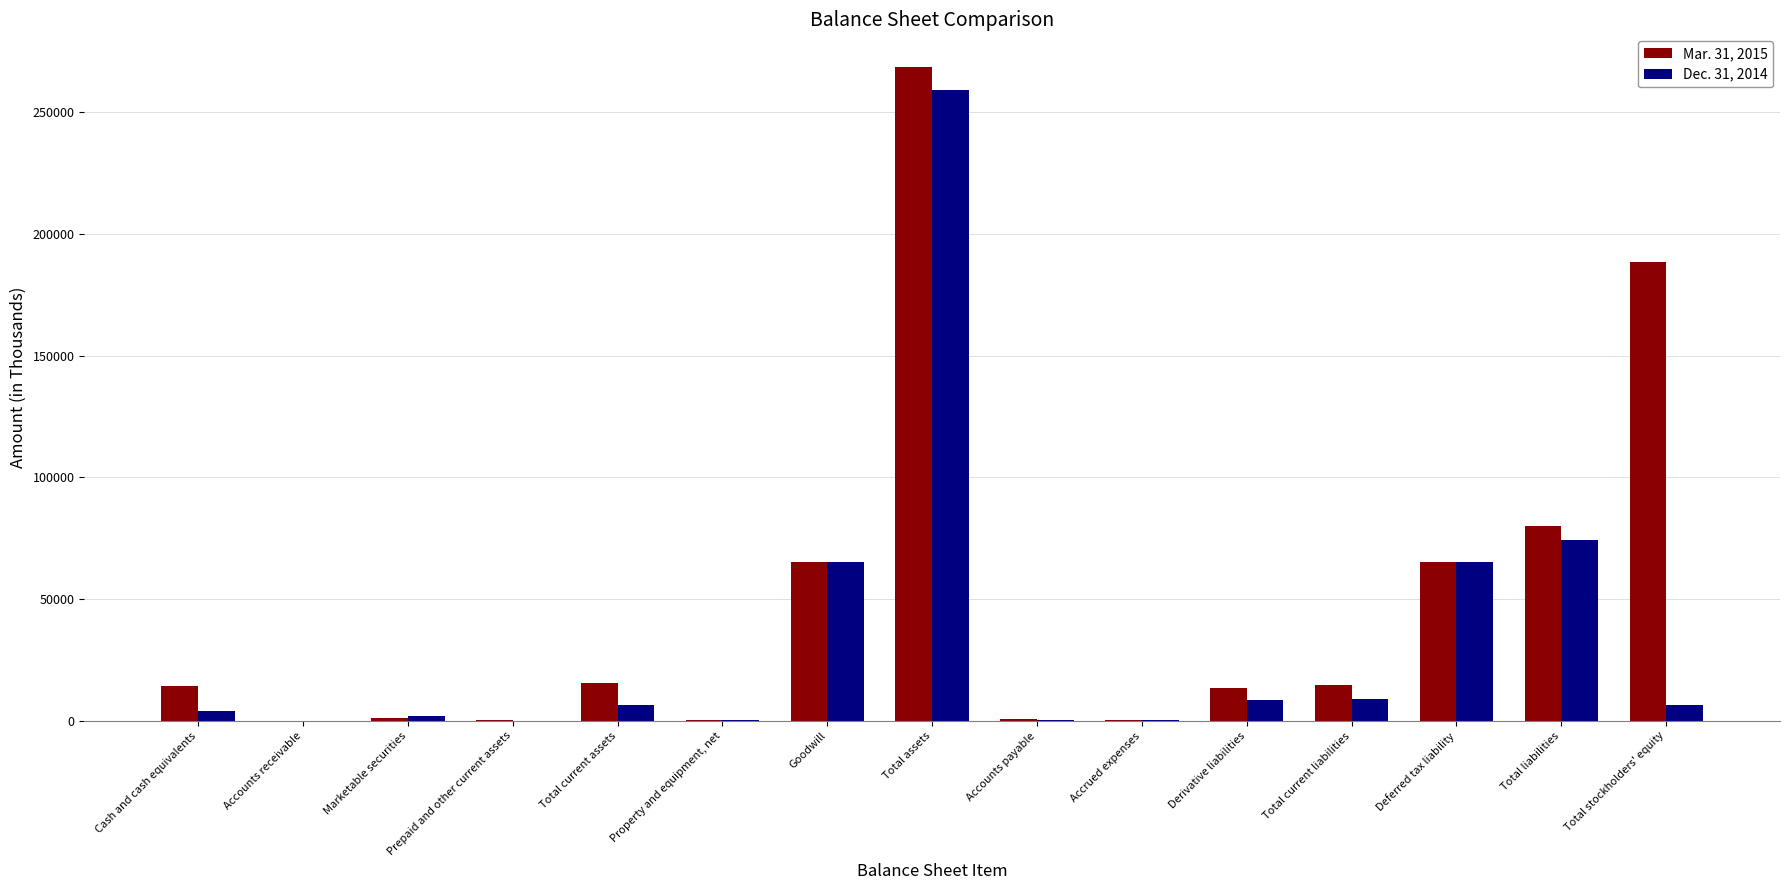

Which series changed the most between Total liabilities and Total stockholders' equity?

Mar. 31, 2015